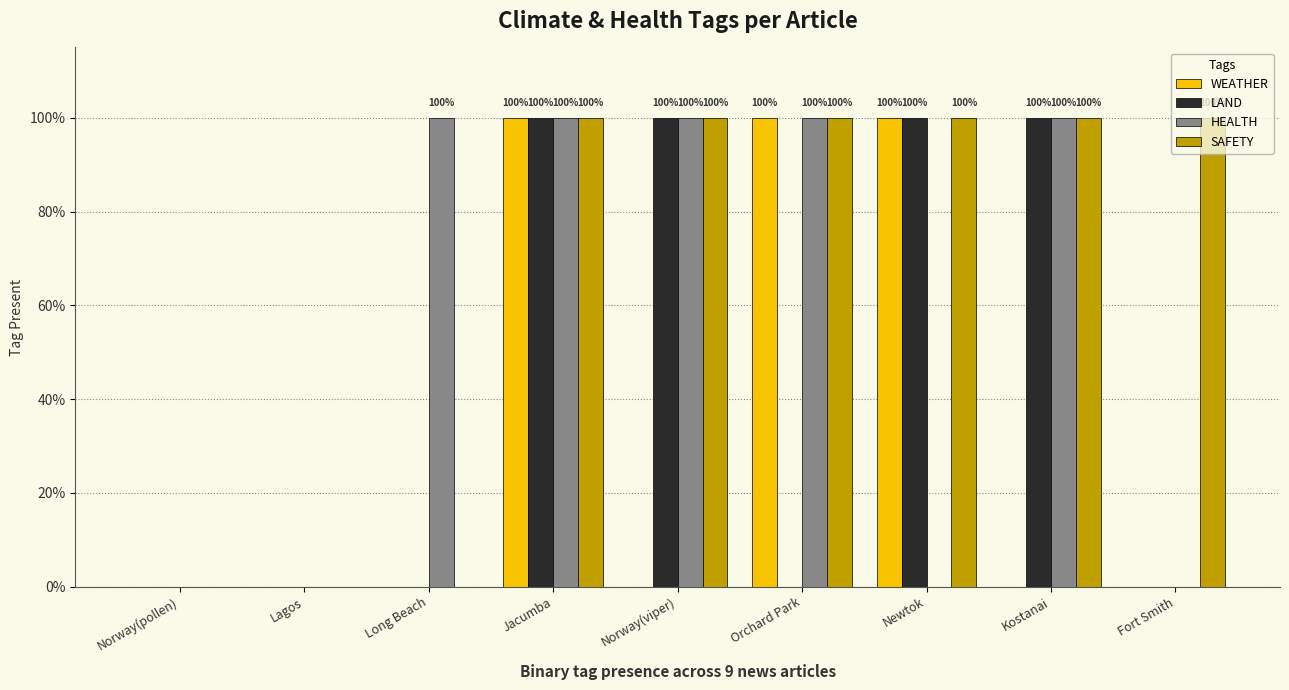

Are the bars horizontal?

No